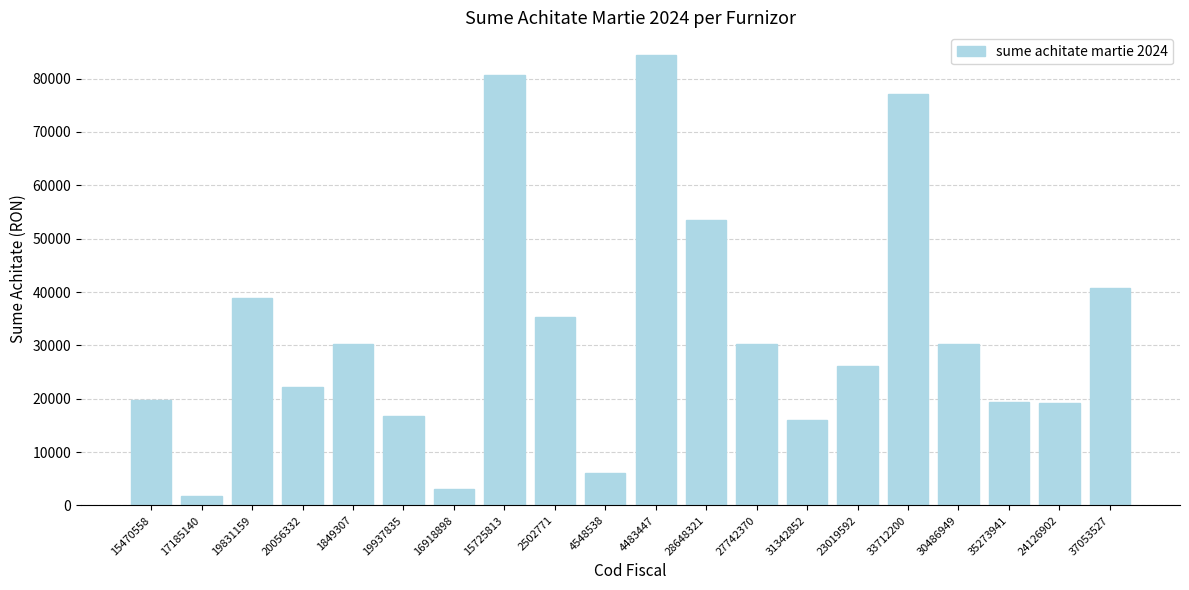

What is the sum of all values?

652281.7